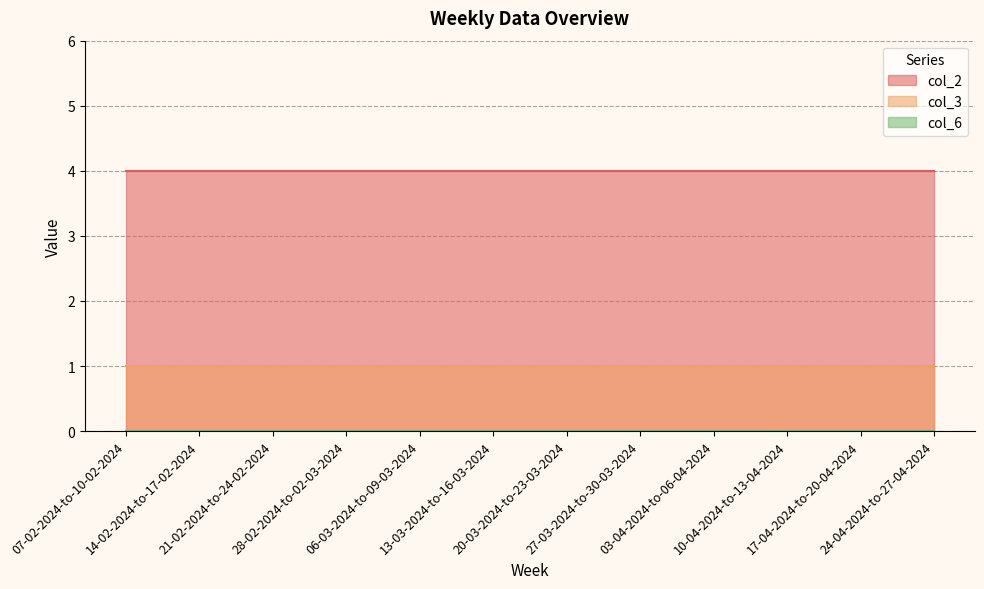

What is the greatest value displayed?

4